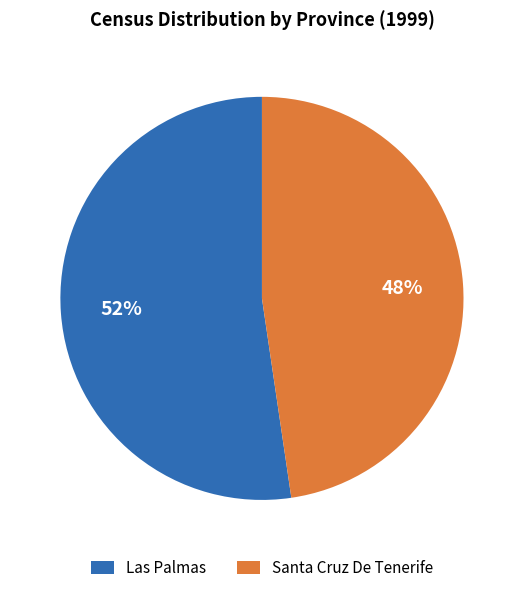

To the nearest percent, what is the combined percentage of Las Palmas and Santa Cruz De Tenerife?

100%